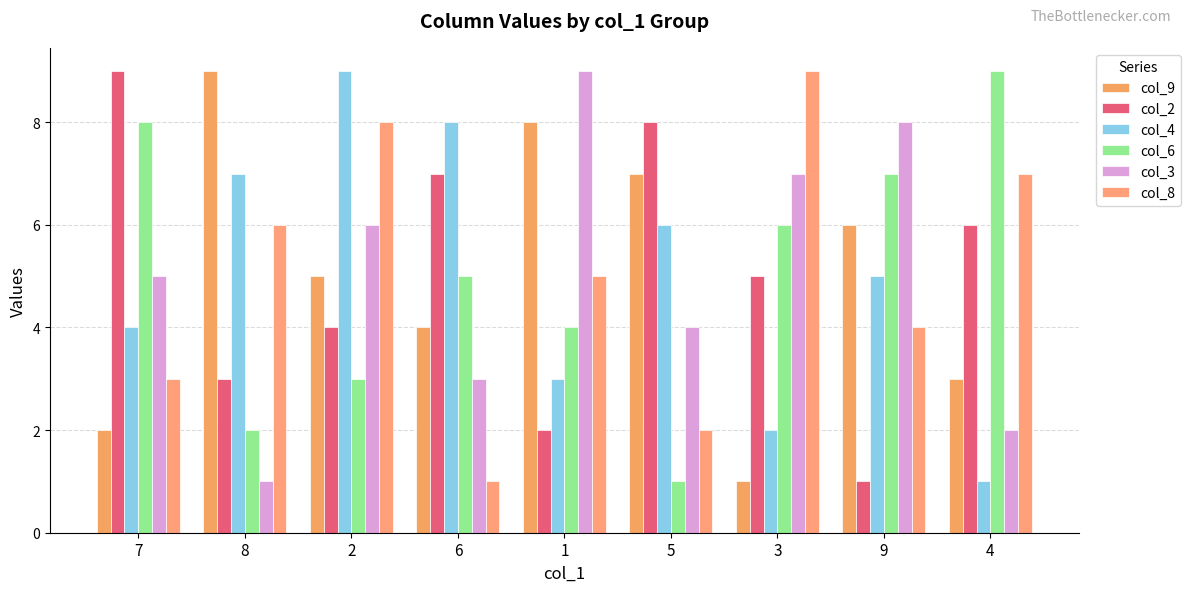

How many bars are there in total?

54